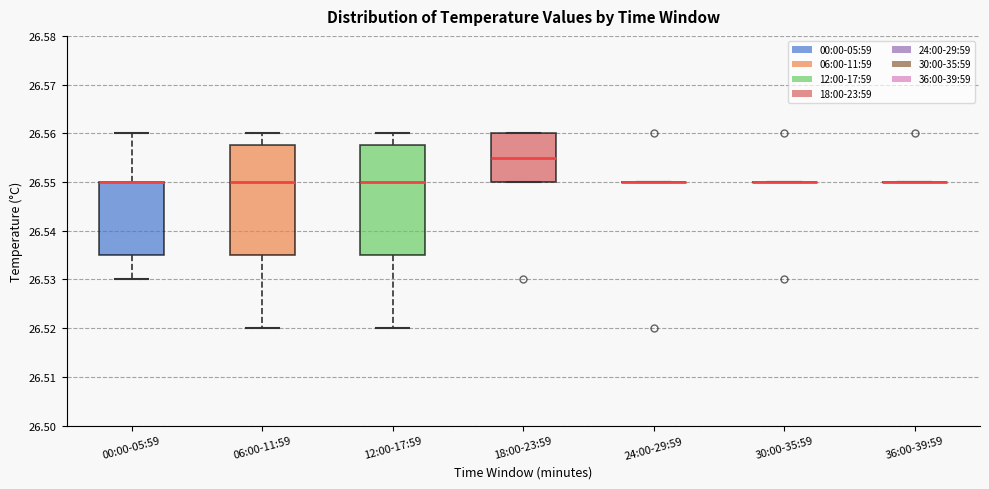

Reading left to right, read every box against the y-axis: the position of its median line, the range the box covers, and the ends of its whiskers. The values are not printed on the chart, so give them approximately, as read against the axis.

00:00-05:59: median 26.550 (drawn on the box's upper edge), box 26.535 to 26.550, whiskers 26.530 to 26.560
06:00-11:59: median 26.550, box 26.535 to 26.558, whiskers 26.520 to 26.560
12:00-17:59: median 26.550, box 26.535 to 26.558, whiskers 26.520 to 26.560
18:00-23:59: median 26.555, box 26.550 to 26.560, whiskers 26.550 to 26.560
24:00-29:59: box collapsed to a line at 26.550, whiskers 26.550 to 26.550
30:00-35:59: box collapsed to a line at 26.550, whiskers 26.550 to 26.550
36:00-39:59: box collapsed to a line at 26.550, whiskers 26.550 to 26.550